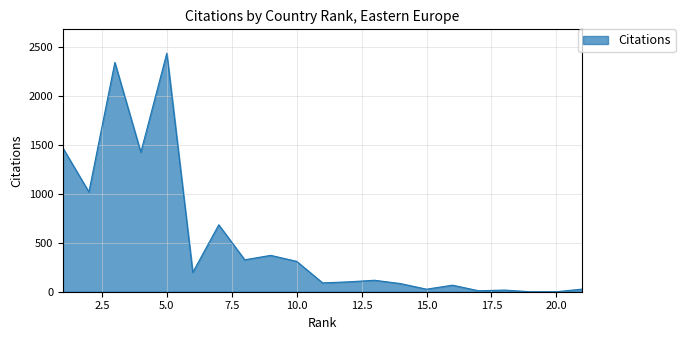

What is the maximum value shown in the chart?

2434